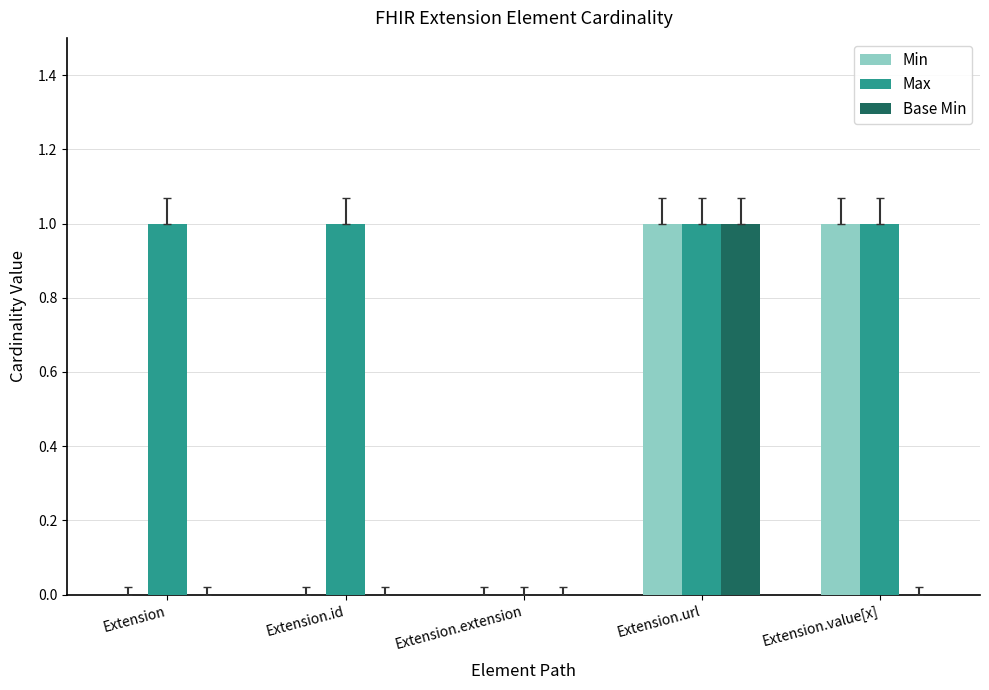

Which series changed the most between Extension.id and Extension.value[x]?

Min